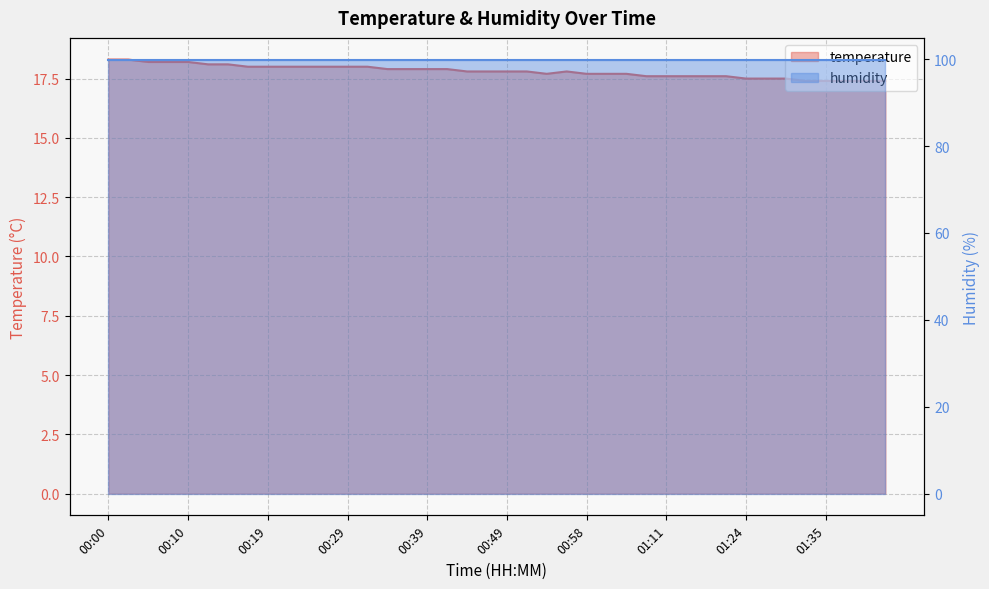

Rank the categories by value from lowest to highest.

01:32, 01:35, 01:37, 01:40, 01:42, 01:24, 01:27, 01:30, 01:09, 01:11, 01:14, 01:16, 01:19, 00:54, 00:58, 01:01, 01:03, 00:44, 00:46, 00:49, 00:51, 00:56, 00:34, 00:37, 00:39, 00:41, 00:17, 00:19, 00:22, 00:24, 00:27, 00:29, 00:32, 00:12, 00:14, 00:05, 00:07, 00:10, 00:00, 00:02